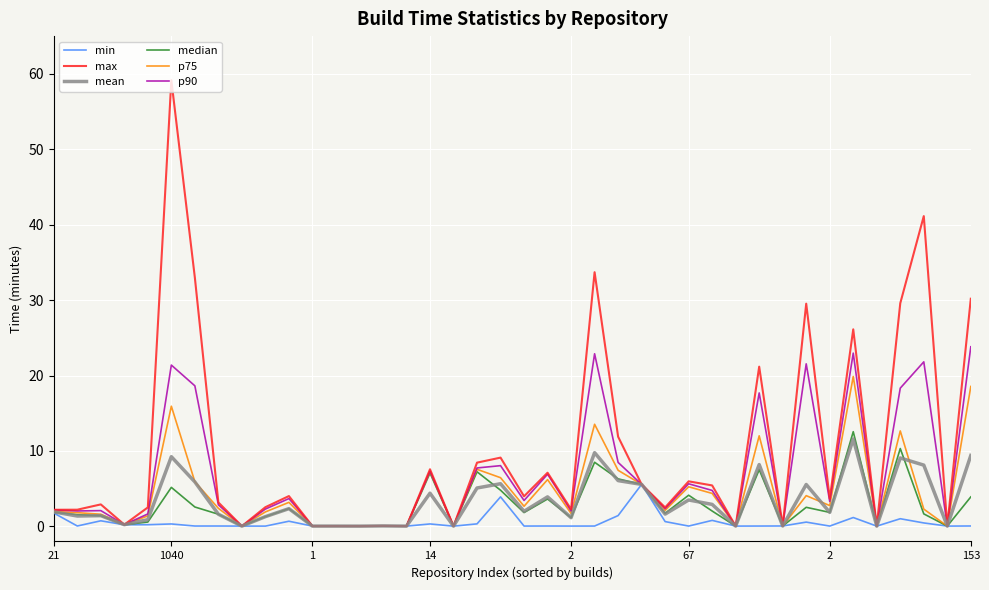

Count the number of categories in the chart.

40